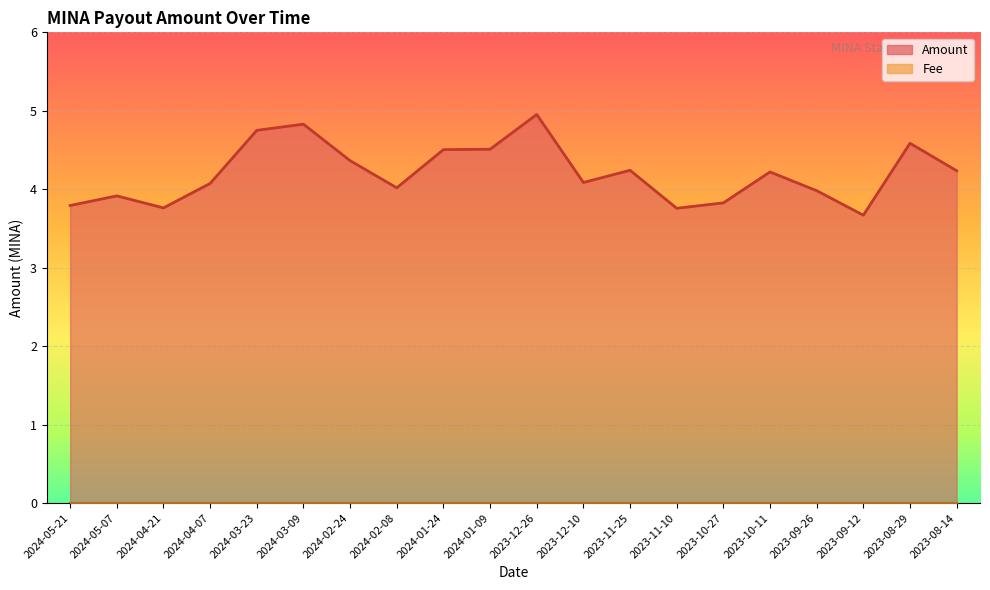

At which label does the data first exceed 4?

2024-04-07